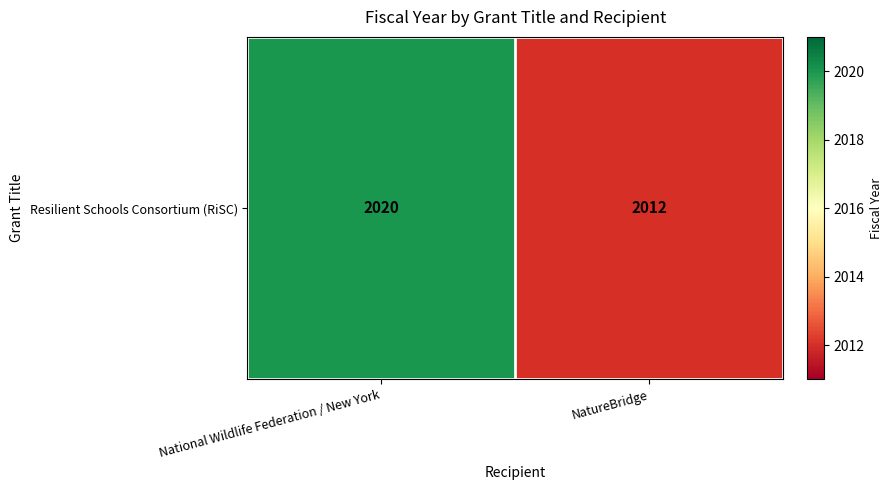

How many data points are less than 2020?

1